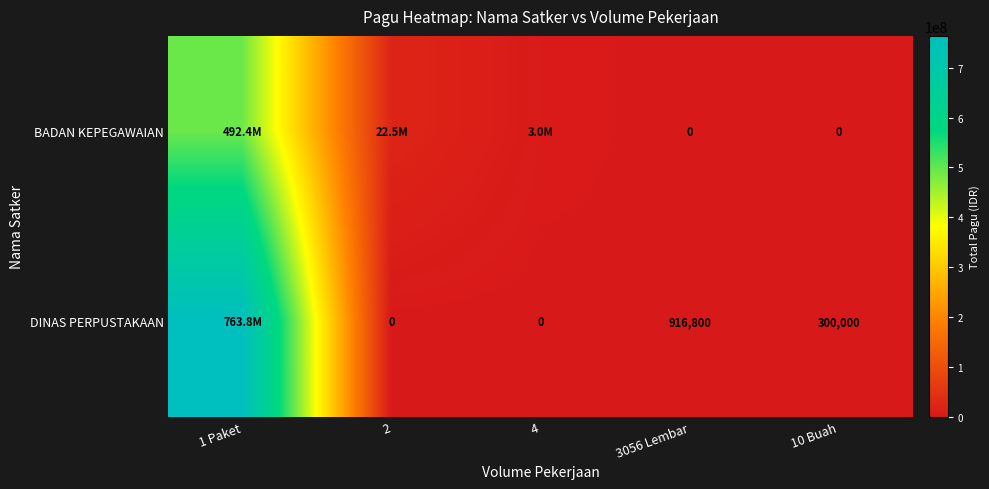

At which label does DINAS PERPUSTAKAAN reach its peak?

1 Paket